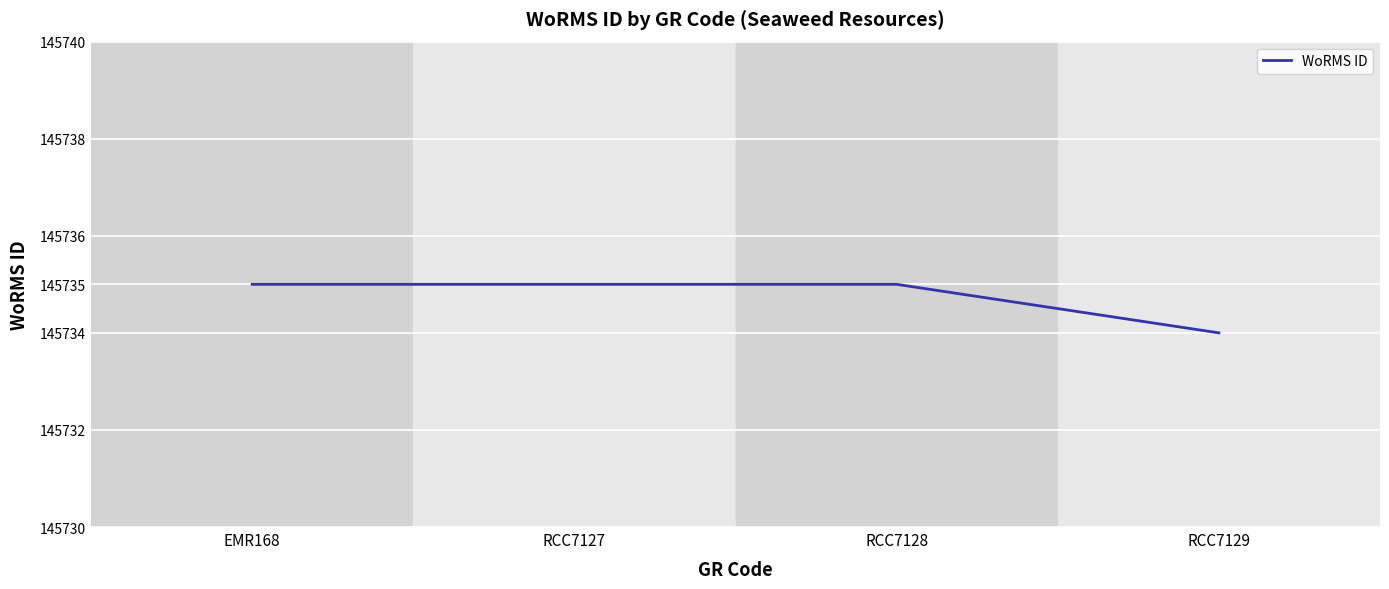

How many lines are shown in the chart?

1